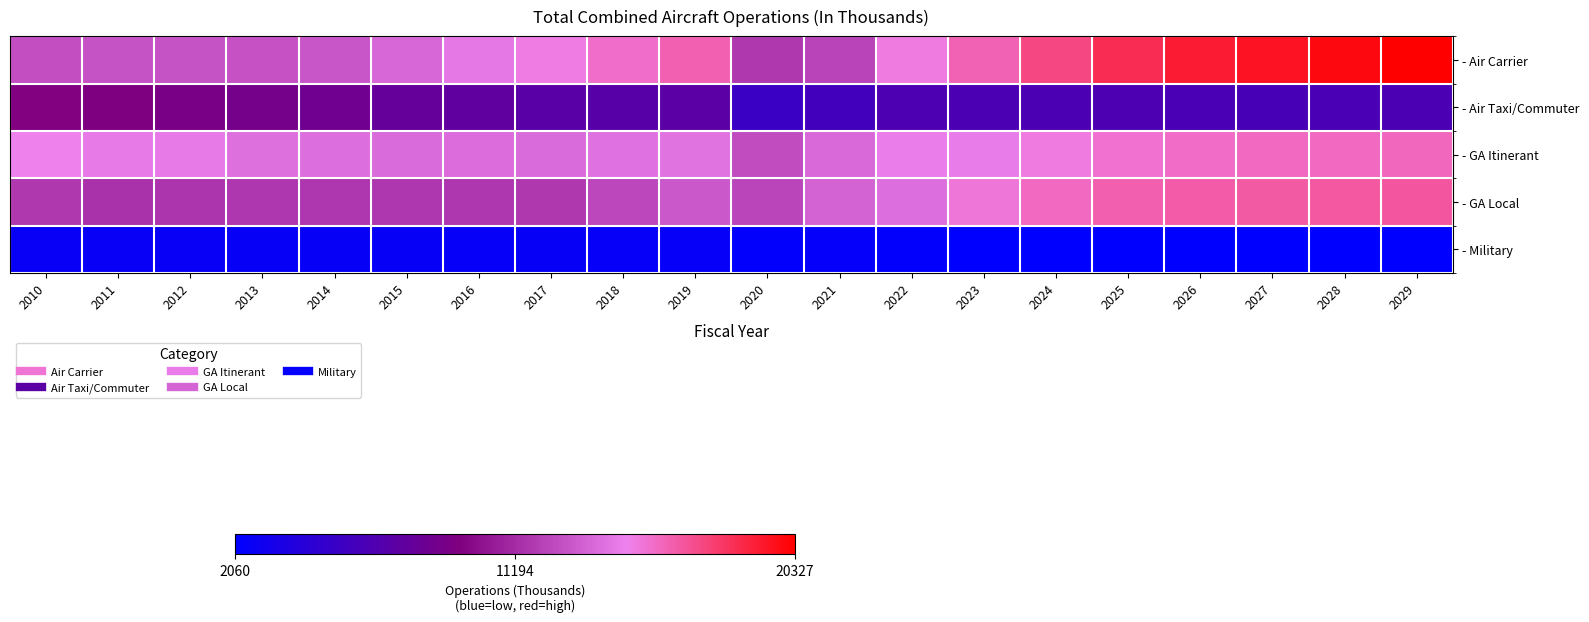

List the series in order of their peak value, highest first.

- Air Carrier, - GA Local, - GA Itinerant, - Air Taxi/Commuter, - Military